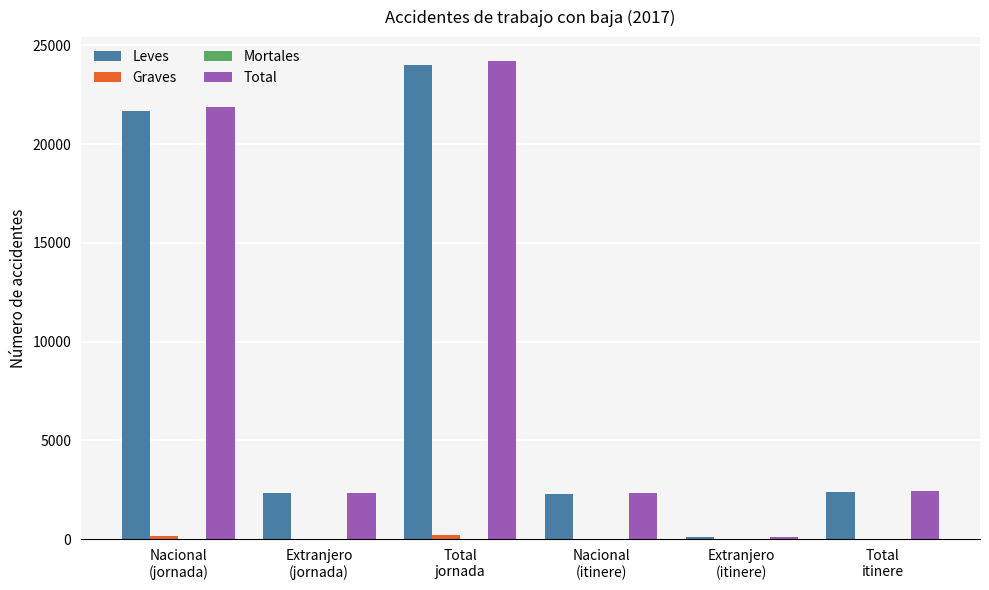

What is the sum of the Total values at Nacional
(jornada) and Total
itinere?

24288